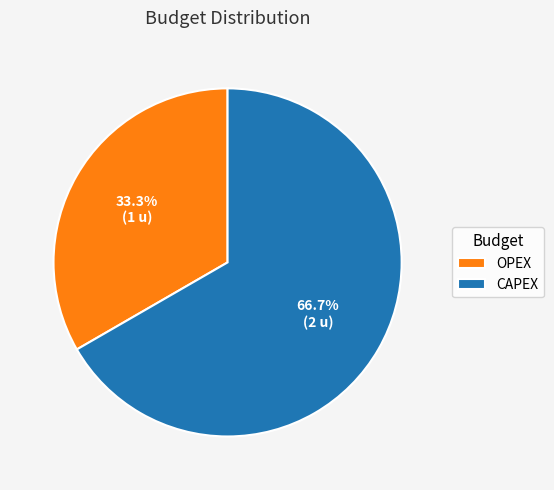

Which slice represents more than half of the pie?

CAPEX